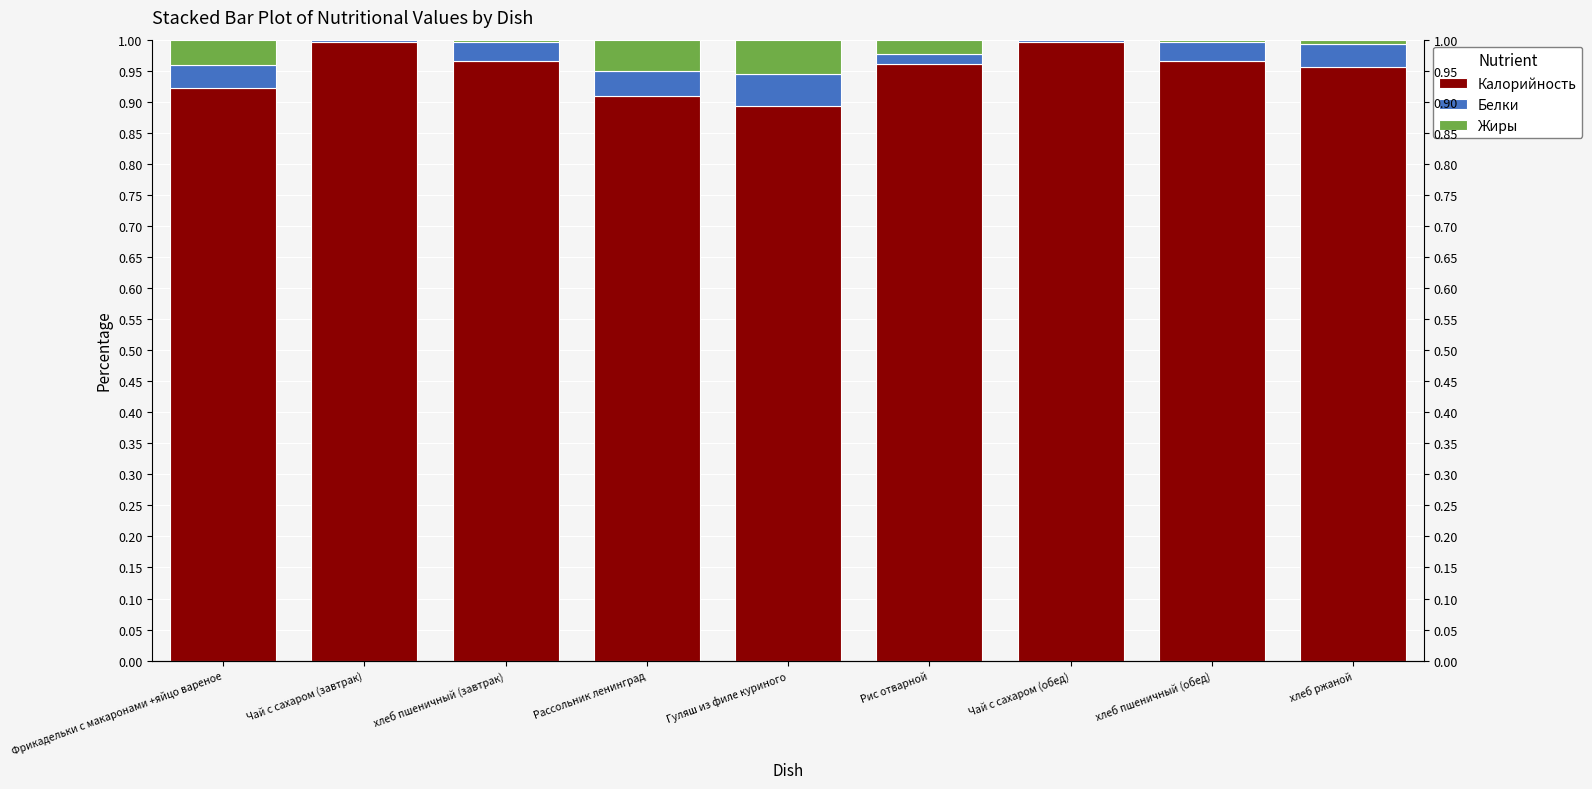

How many bars are there in total?

27